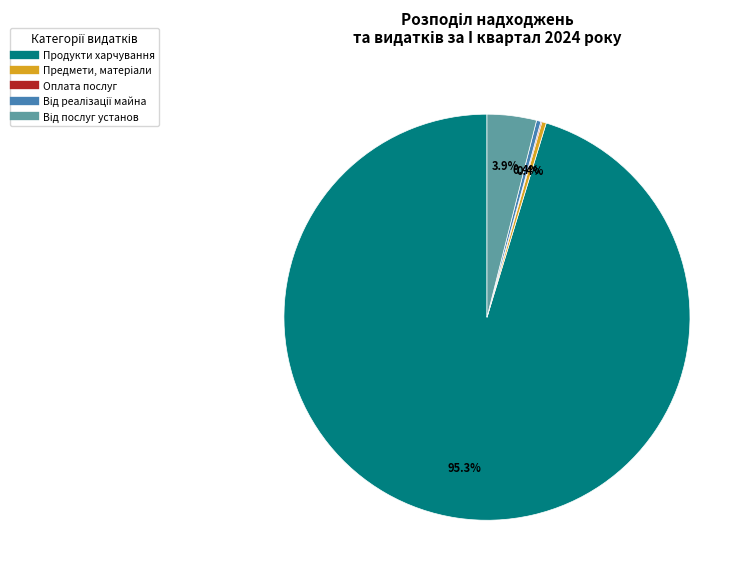

Is there a majority slice in this chart?

Yes